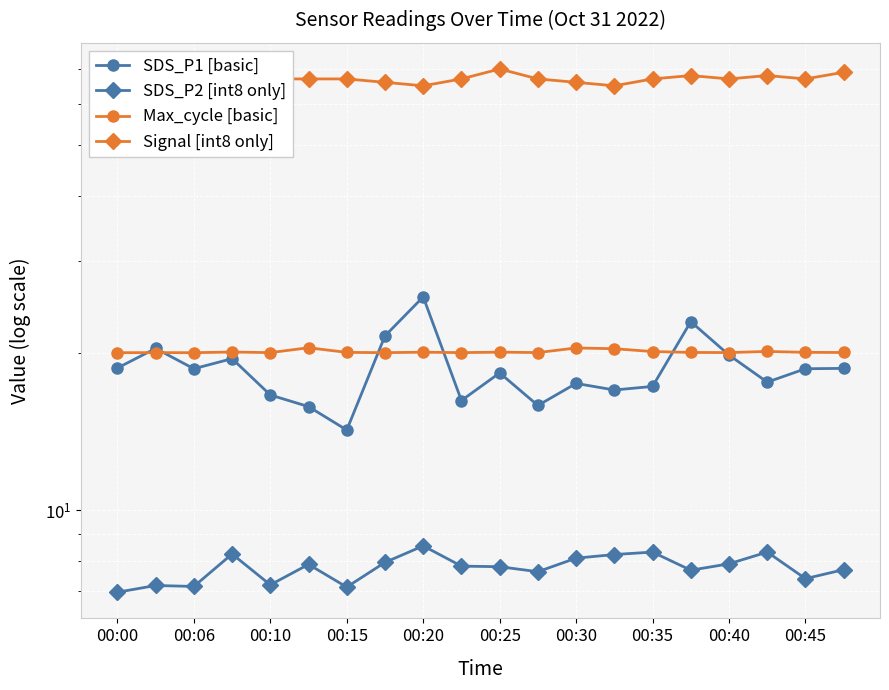

At which label does Max_cycle [basic] reach its minimum?

00:00